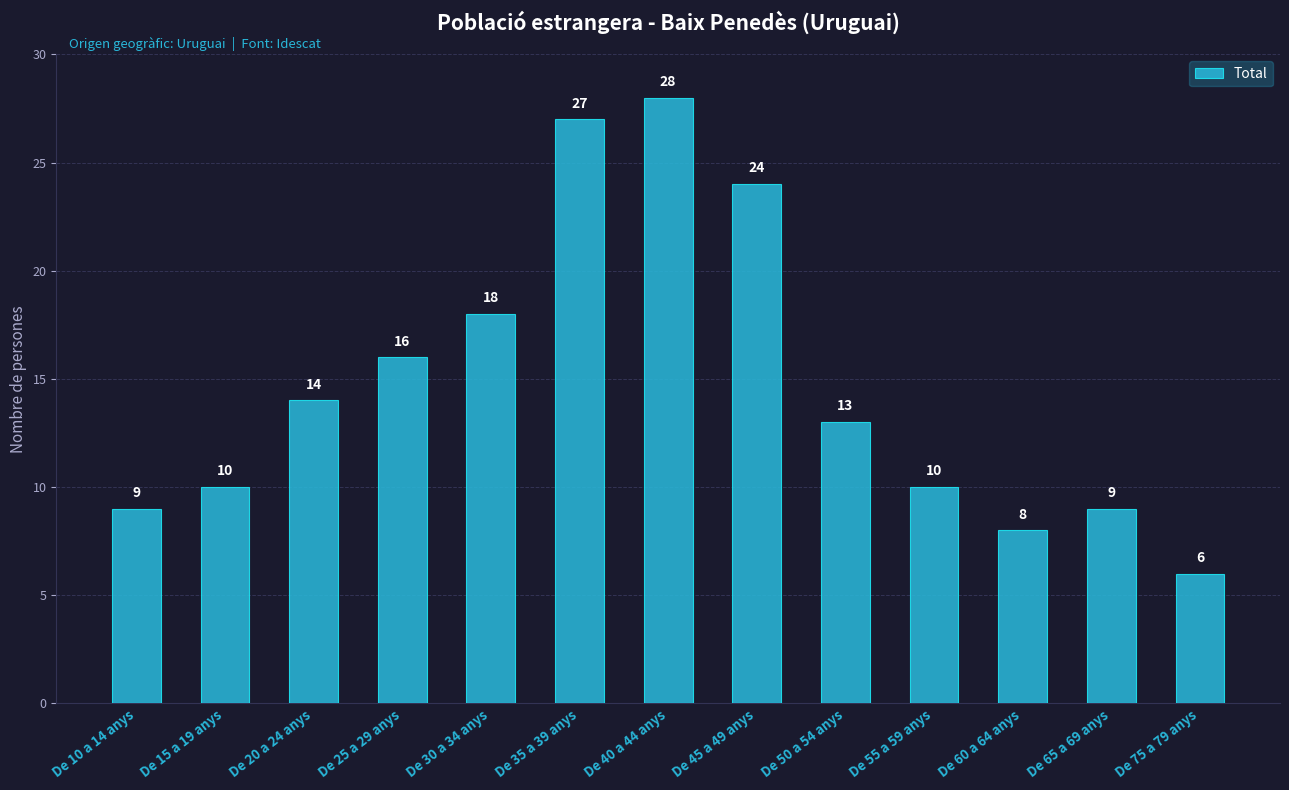

What is the smallest value displayed?

6